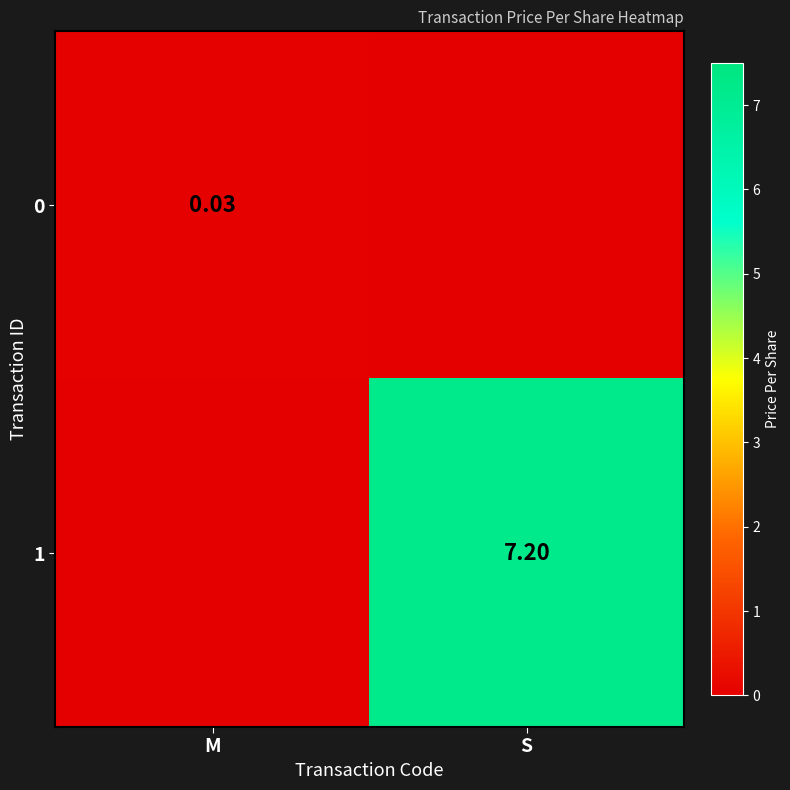

At which label does 0 reach its peak?

M